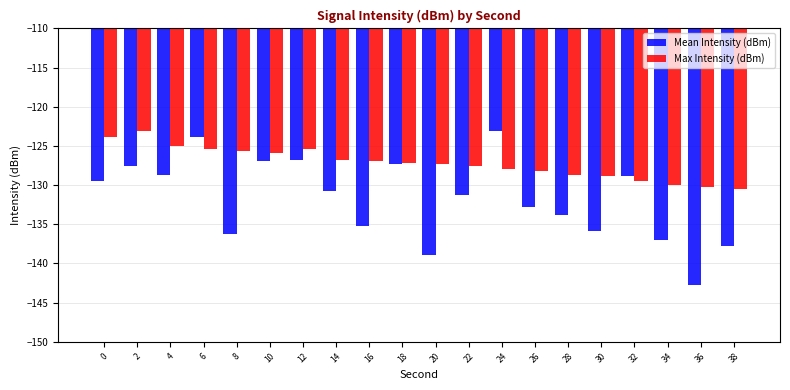

How many bars are there in each group?

2